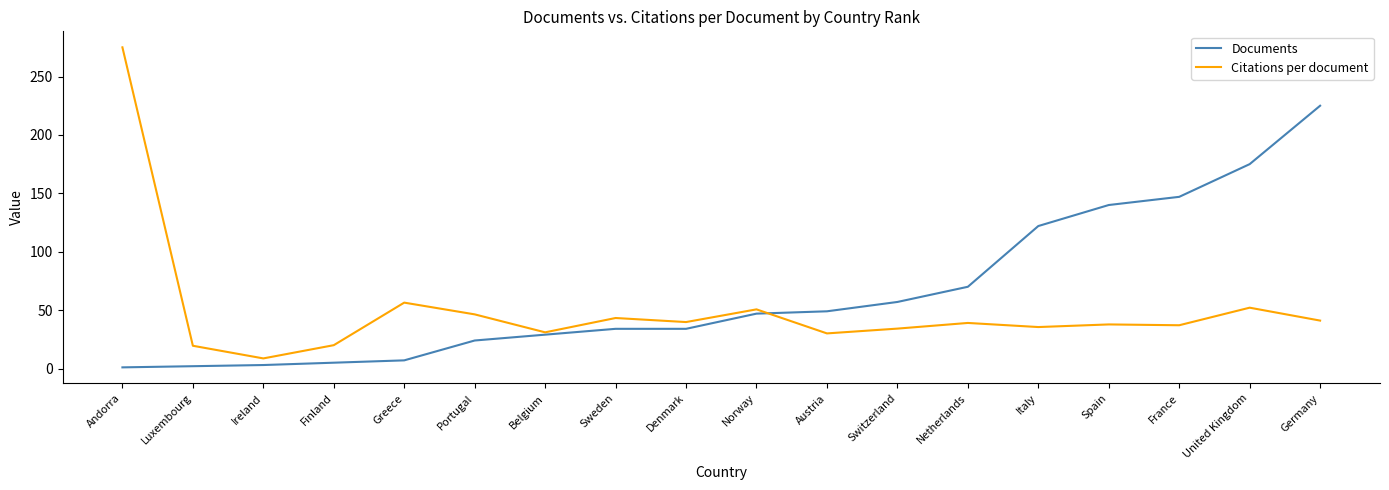

Is it true that Citations per document equals 275.0 at Andorra?

True